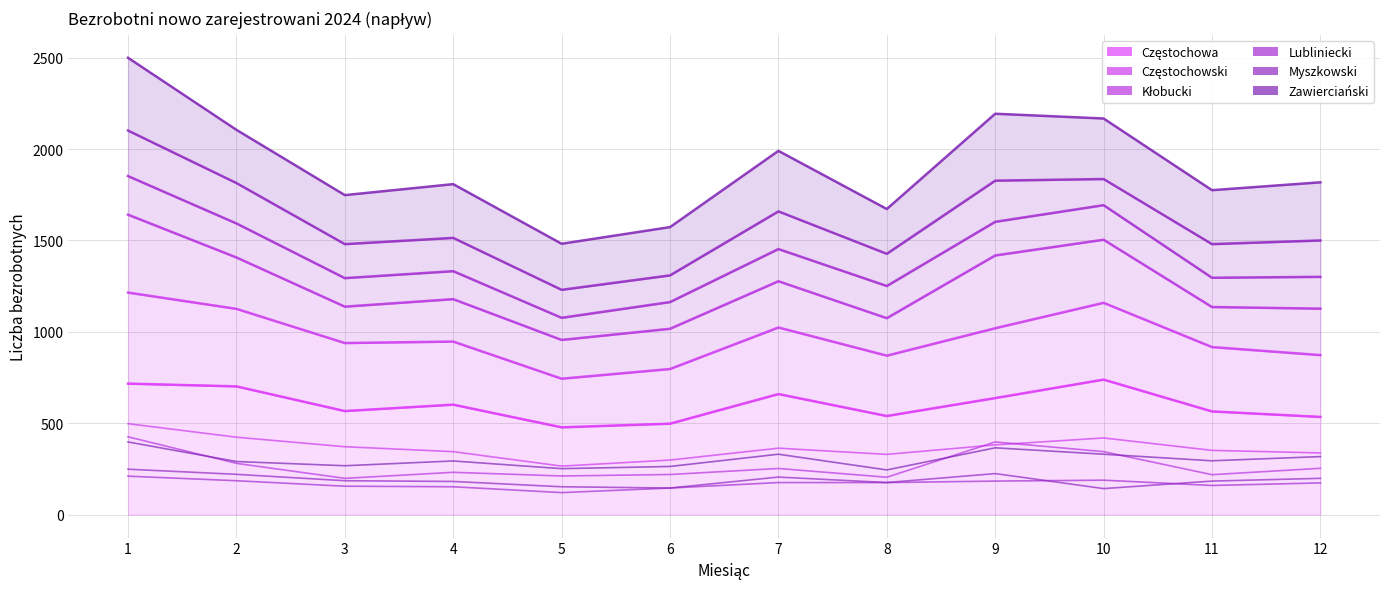

List the labels in order of Kłobucki value, smallest first.

3, 8, 5, 11, 6, 4, 7, 12, 2, 10, 9, 1